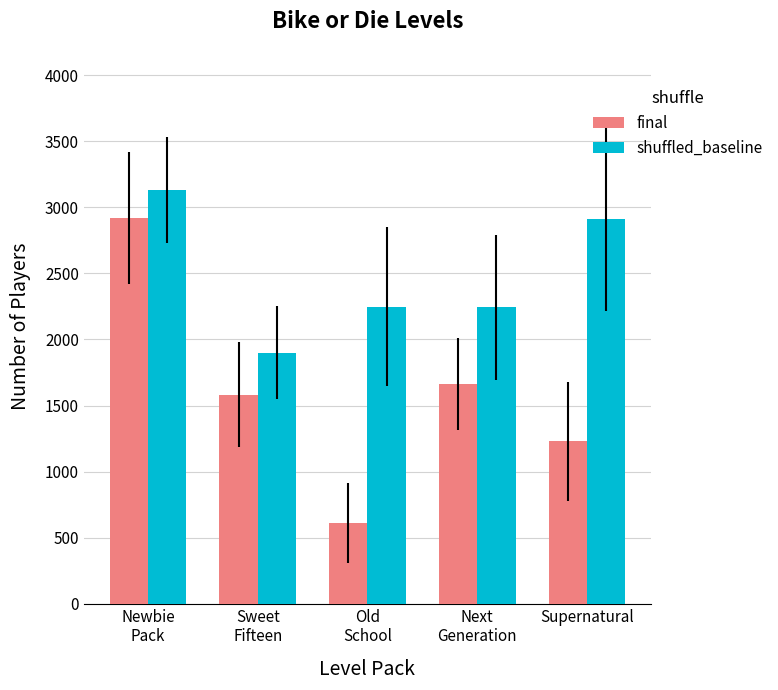

What are all the series names shown in the legend?

final, shuffled_baseline